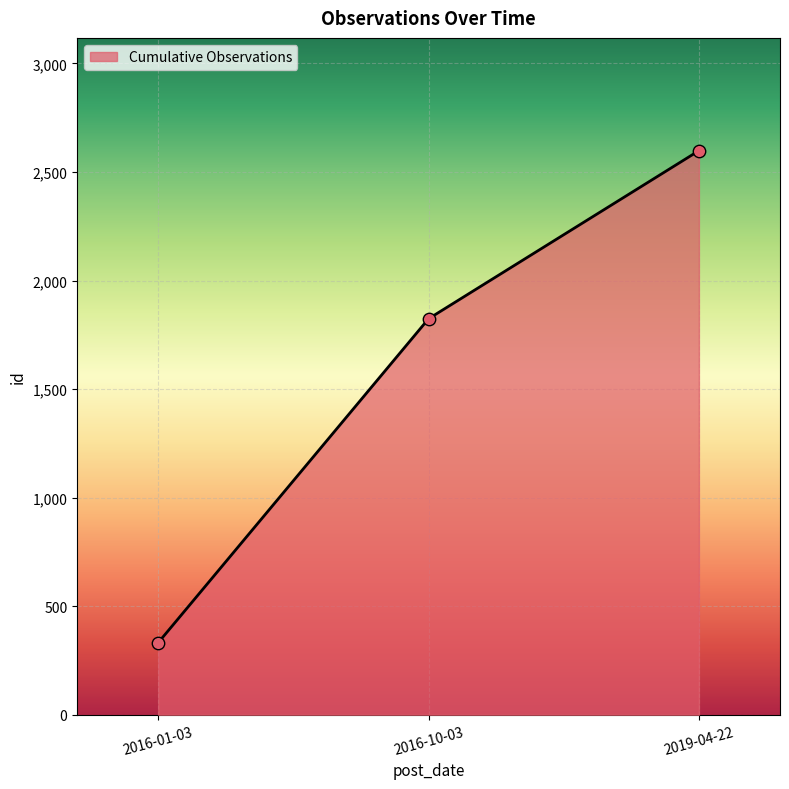

Which has a higher value, 2016-10-03 or 2019-04-22?

2019-04-22